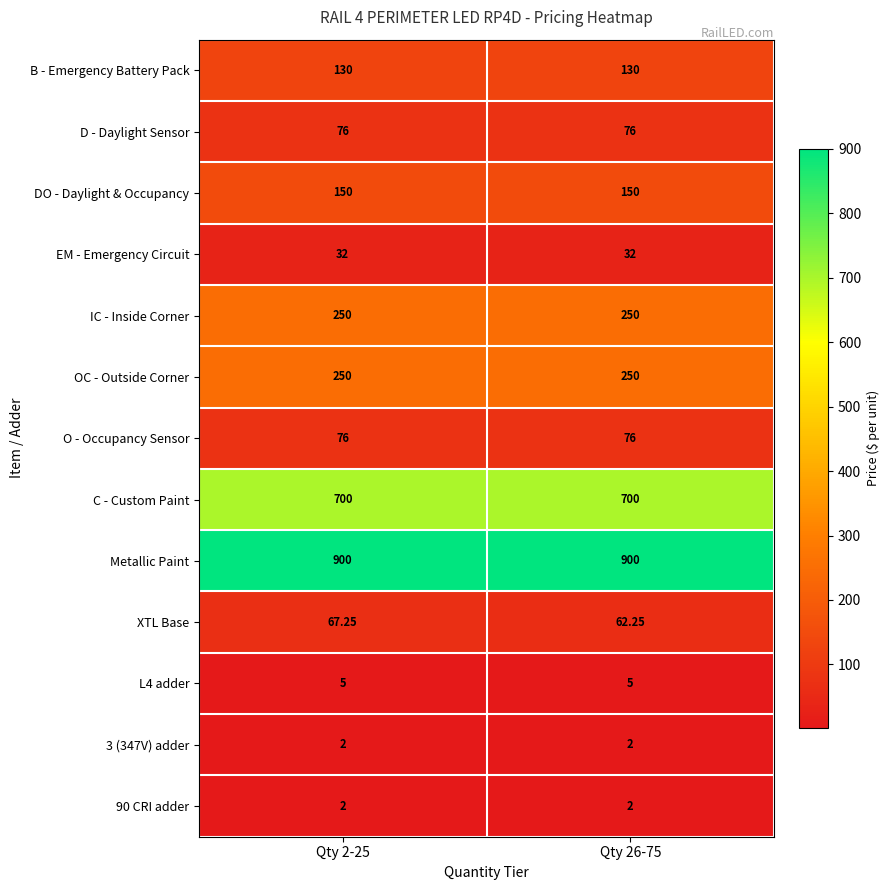

Between Qty 2-25 and Qty 26-75, which series saw the biggest shift?

XTL Base